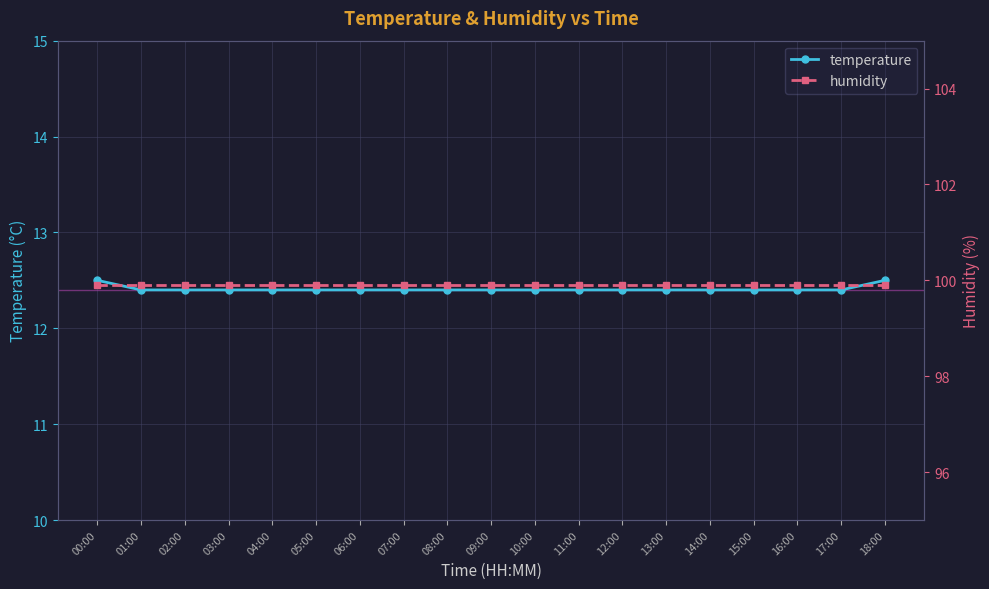

What is the total value across all series at 02:00?

112.3